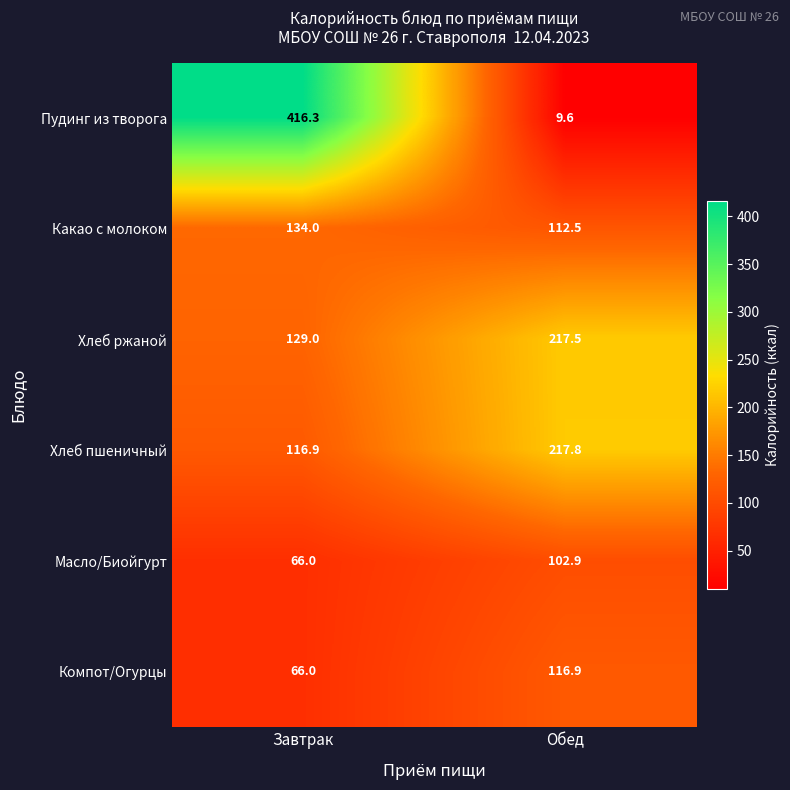

Rank the series by their maximum value, from lowest to highest.

Масло/Биойгурт, Компот/Огурцы, Какао с молоком, Хлеб ржаной, Хлеб пшеничный, Пудинг из творога